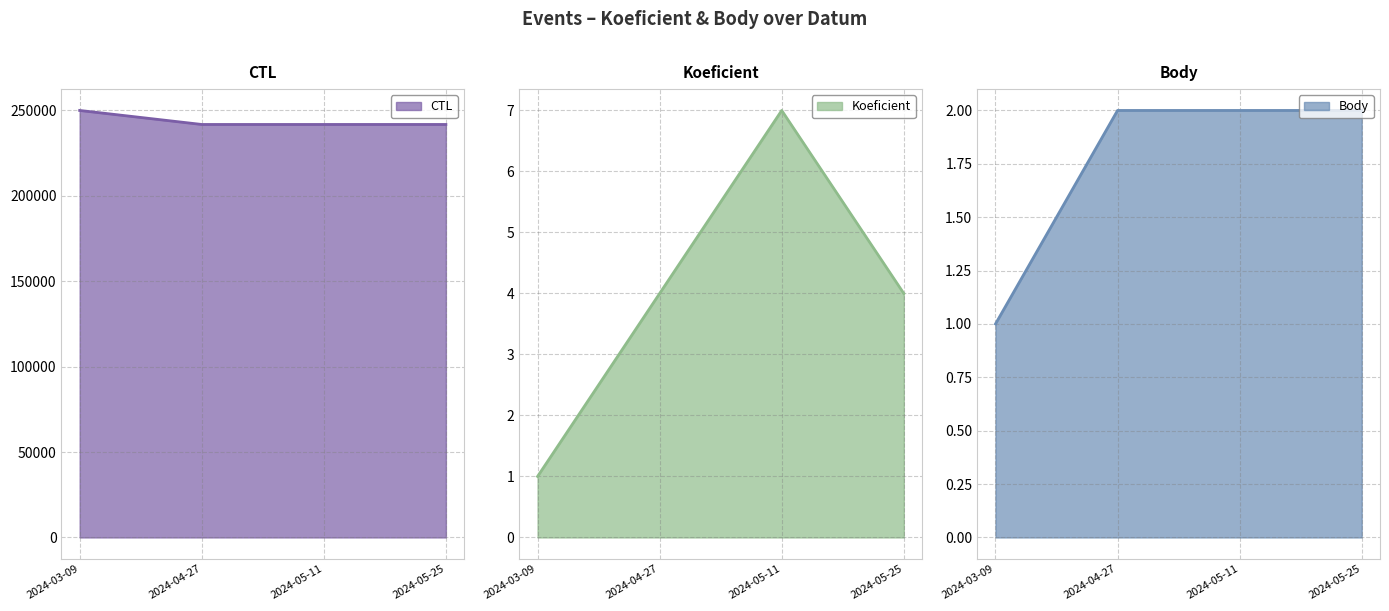

What are all the series names shown in the legend?

CTL, Koeficient, Body